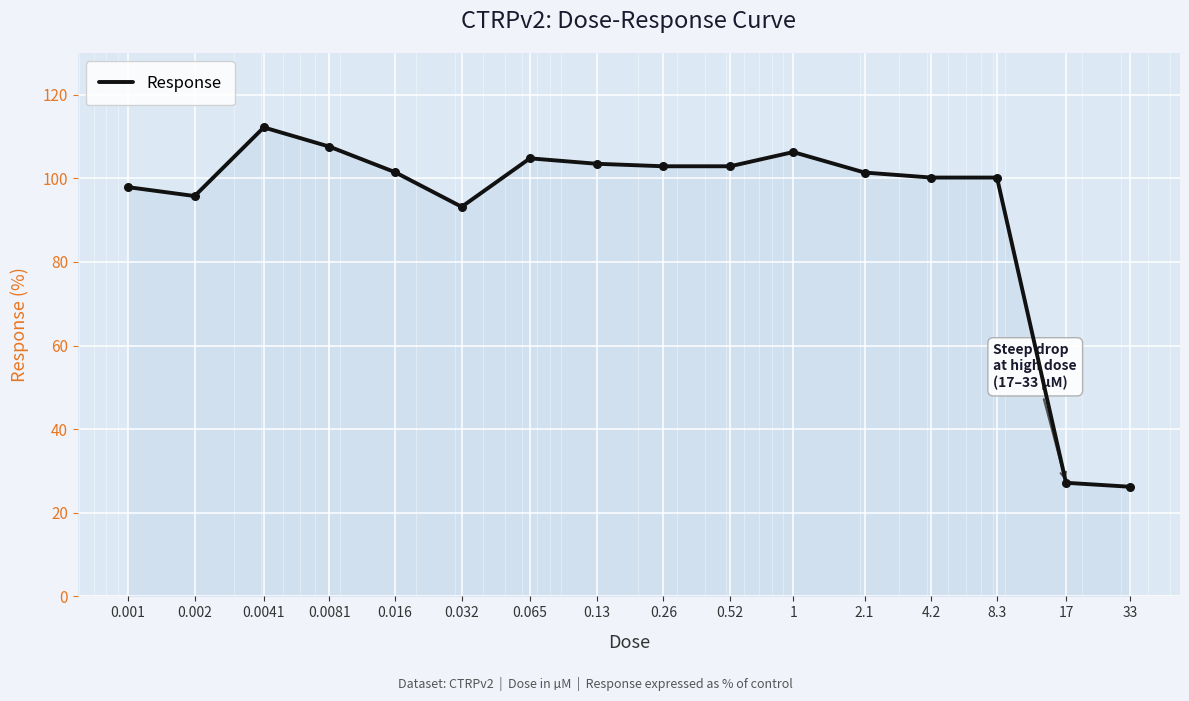

What is the difference between the maximum and minimum values?

86.0